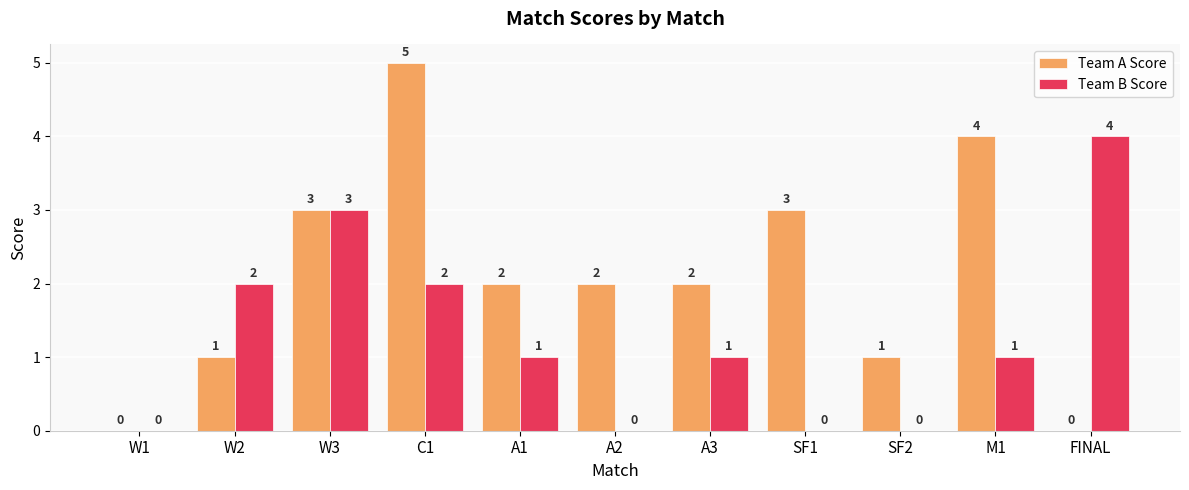

Between W1 and M1, which series saw the biggest shift?

Team A Score